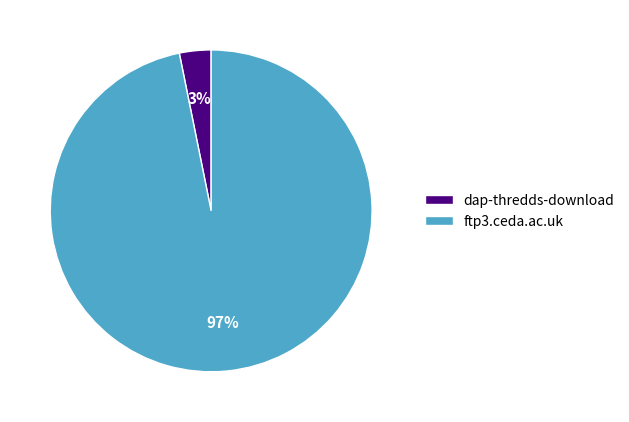

To the nearest percent, what is the average slice percentage?

50%